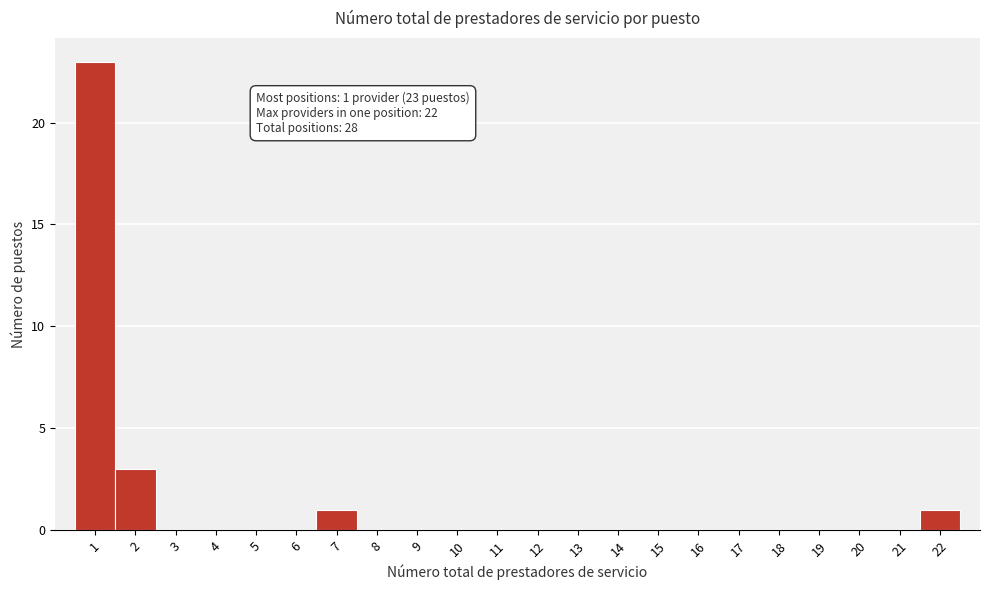

Which range on the x-axis has the tallest bar?

0.5 to 1.5